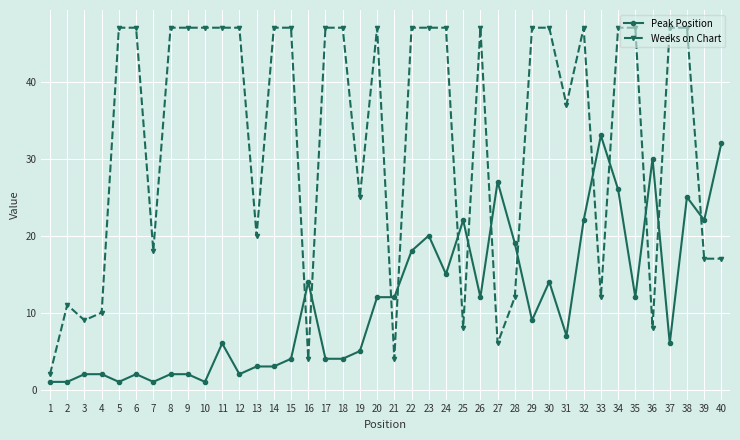

How many intersections are there between Peak Position and Weeks on Chart?

13